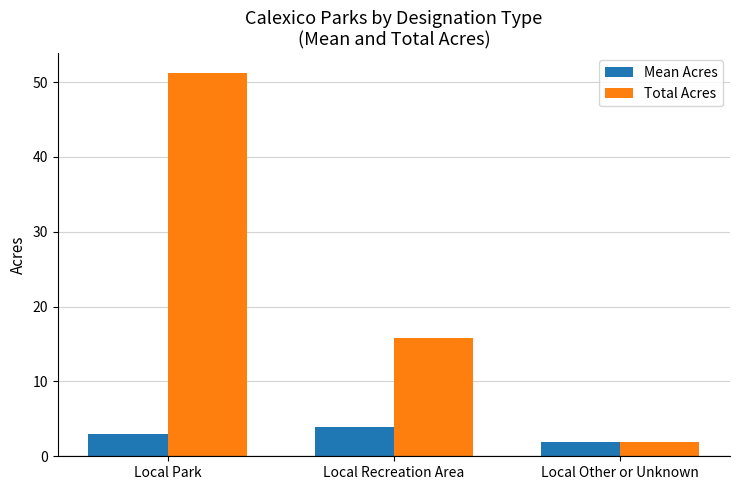

Count the number of categories in the chart.

3